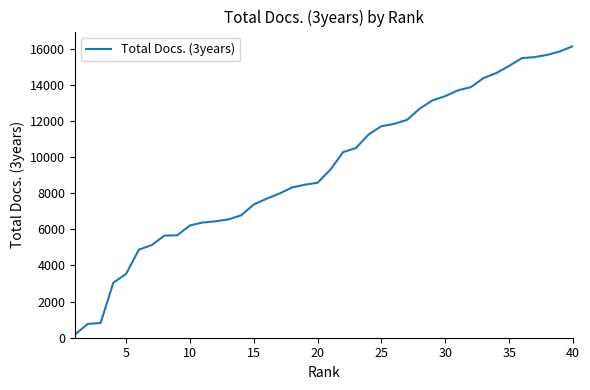

What is the difference between the maximum and minimum values?

15953